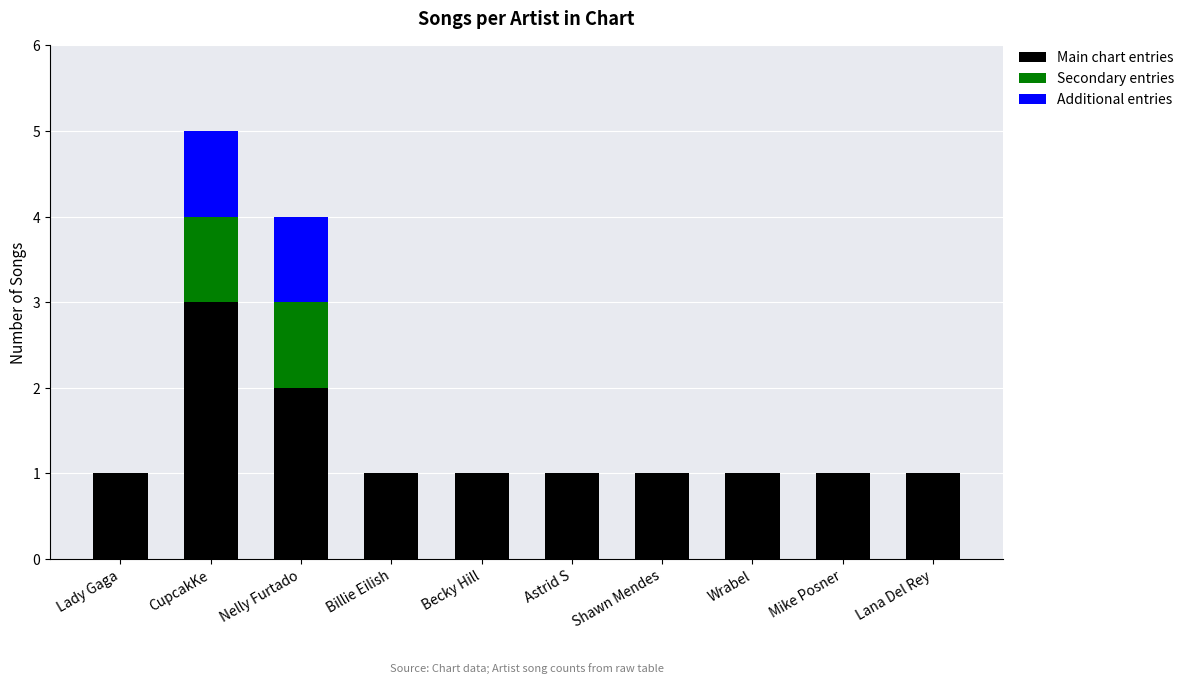

At which category is the sum across all series the highest?

CupcakKe